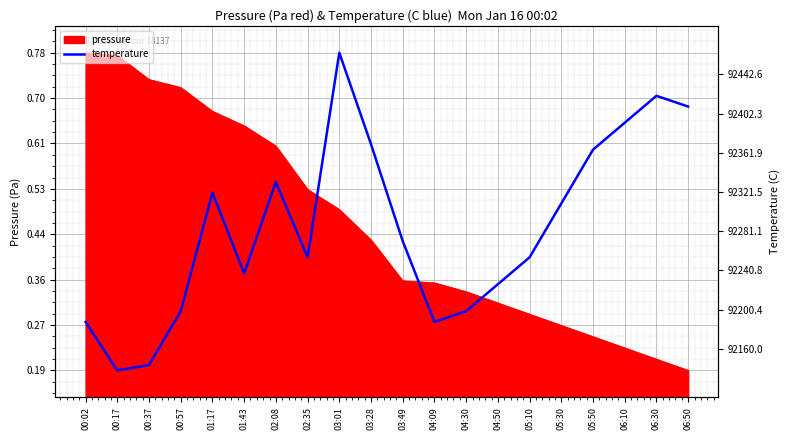

At which label is the value closest to 0?

00:17